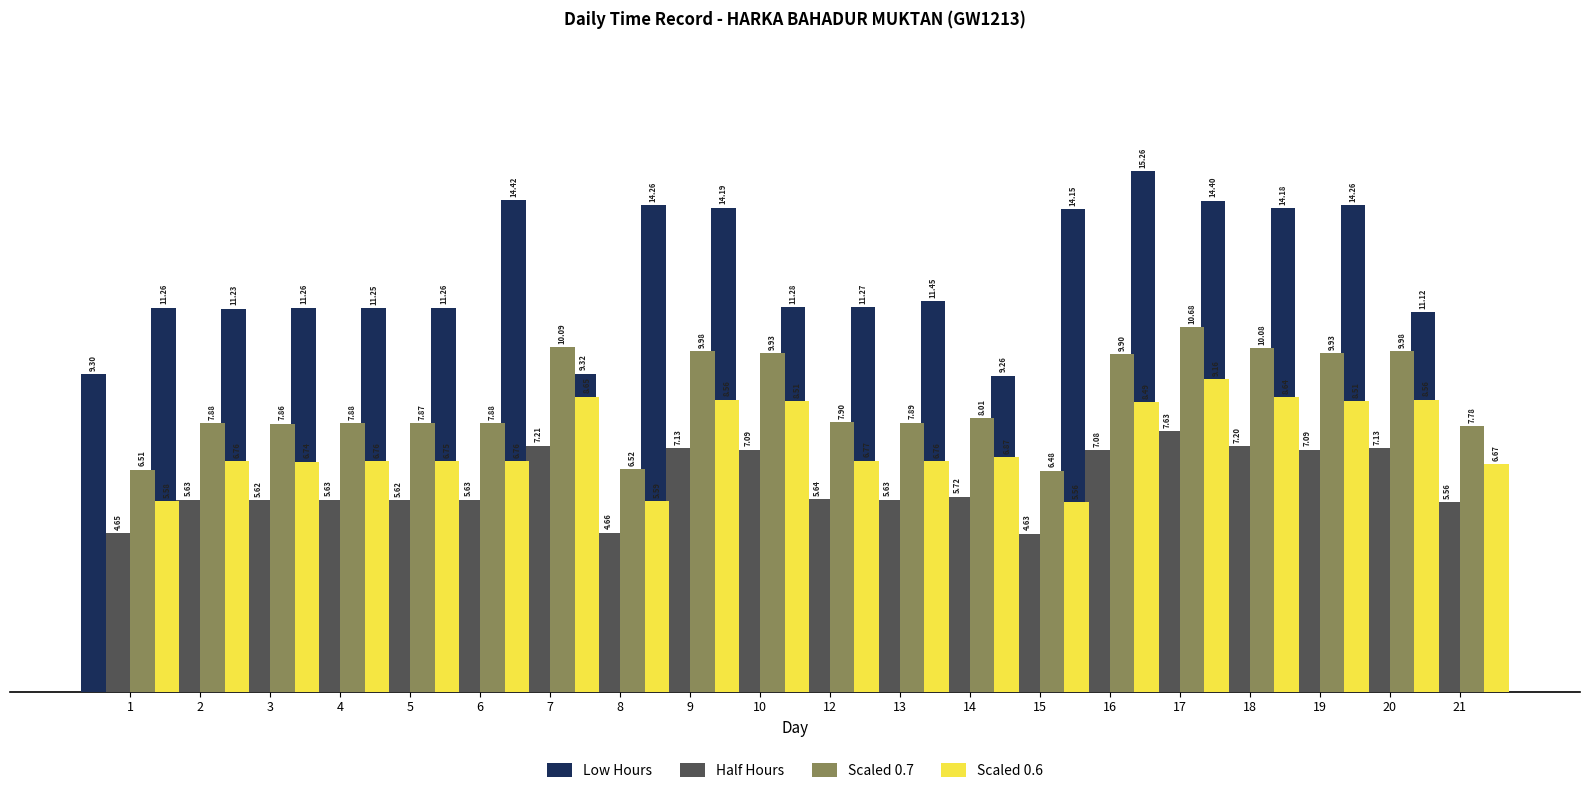

Which category has the lowest value in the Scaled 0.7 series?

15